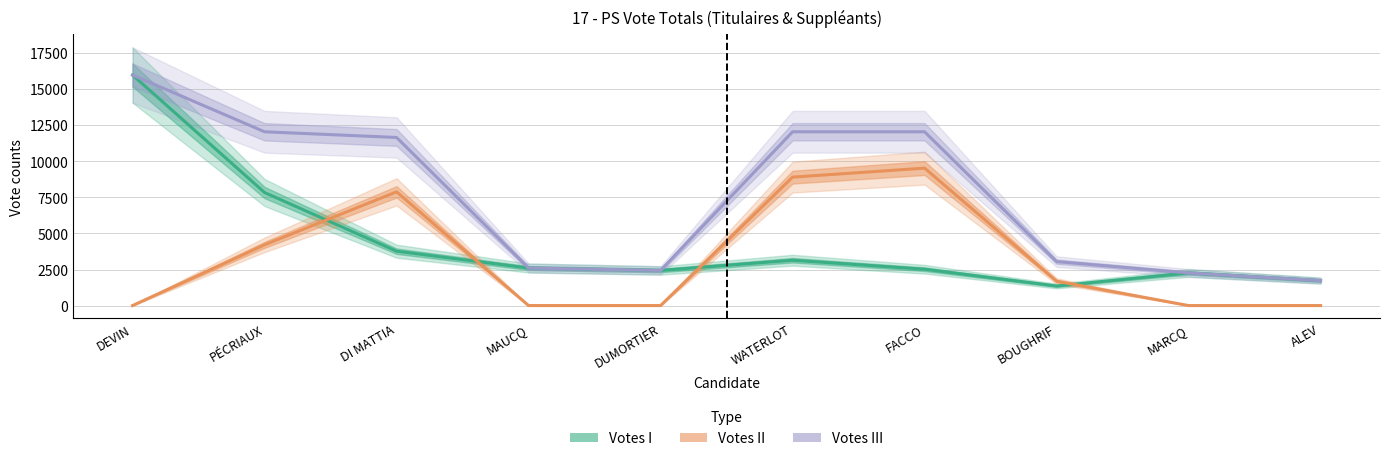

What is the label of the 2nd point from the right?

MARCQ